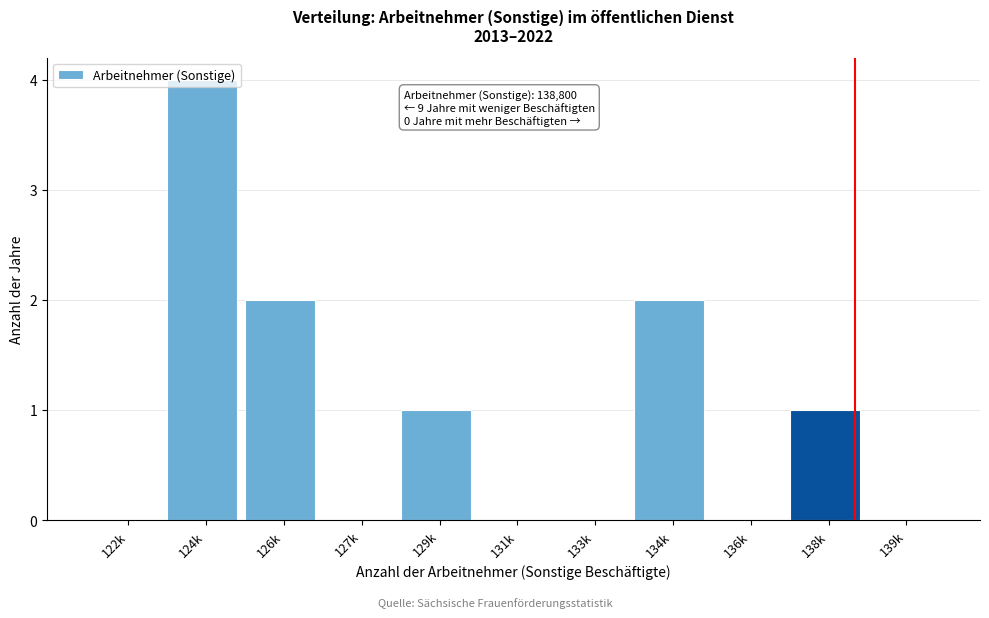

True or false: the data shows 1 at 138k.

True